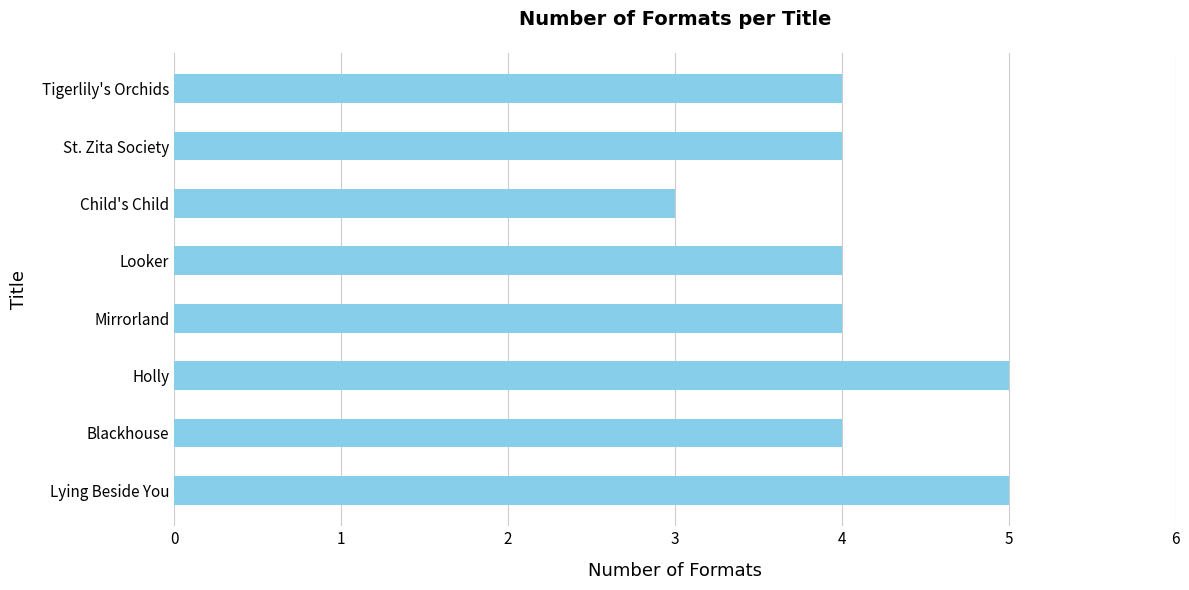

Count the values in the range 4 to 5.

7